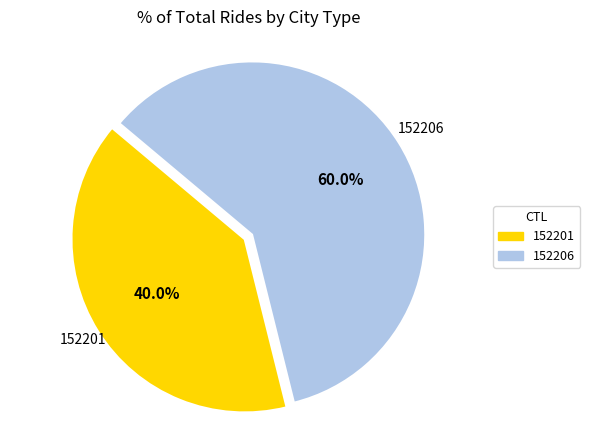

Count the number of slices in the pie.

2